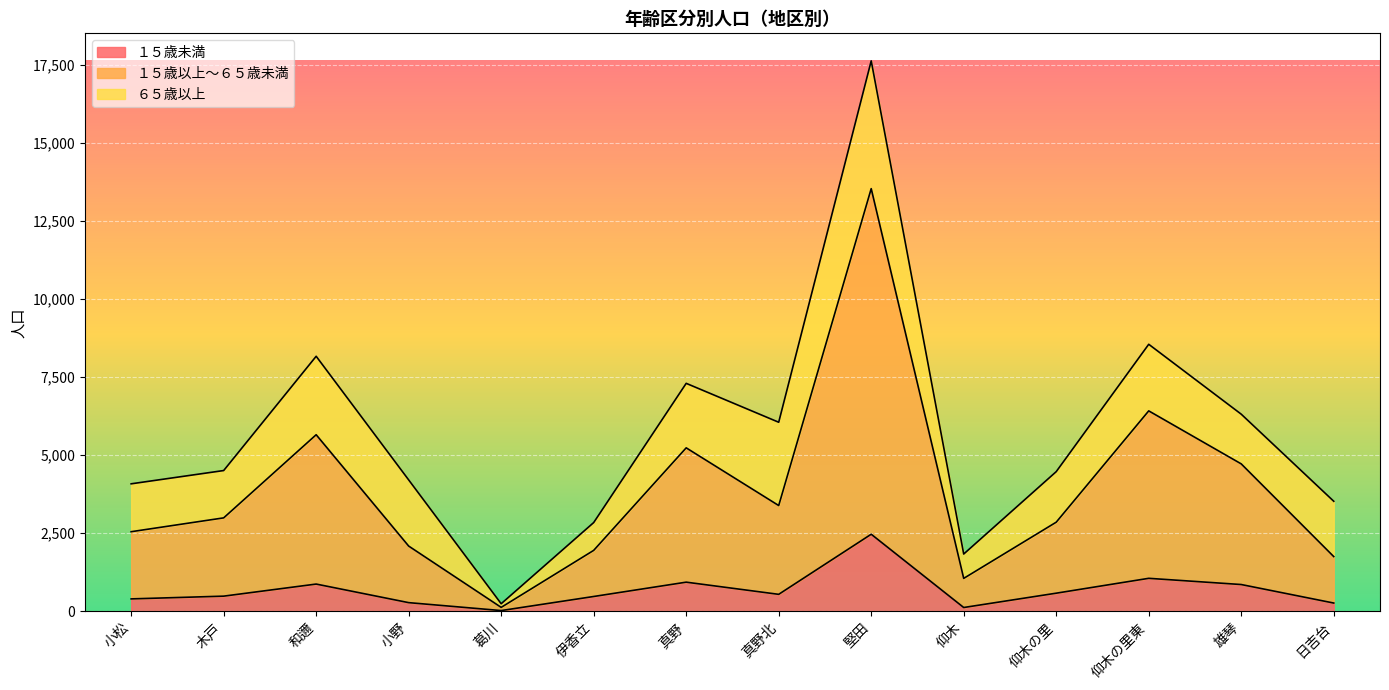

What is the difference between the second highest and second lowest values in the １５歳未満 series?

935